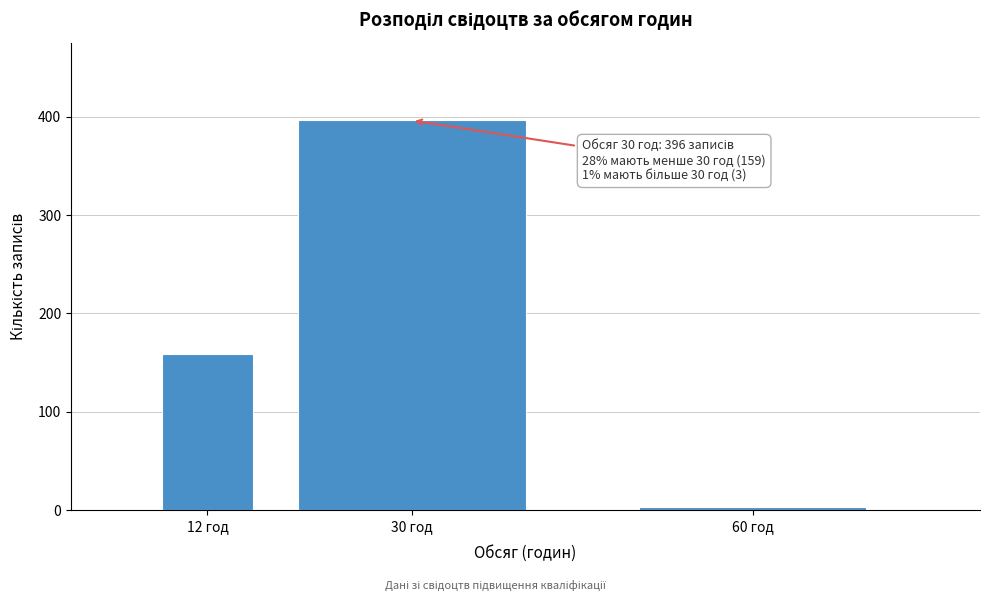

Reading right to left, list all the values displayed in this chart.

3	396	159